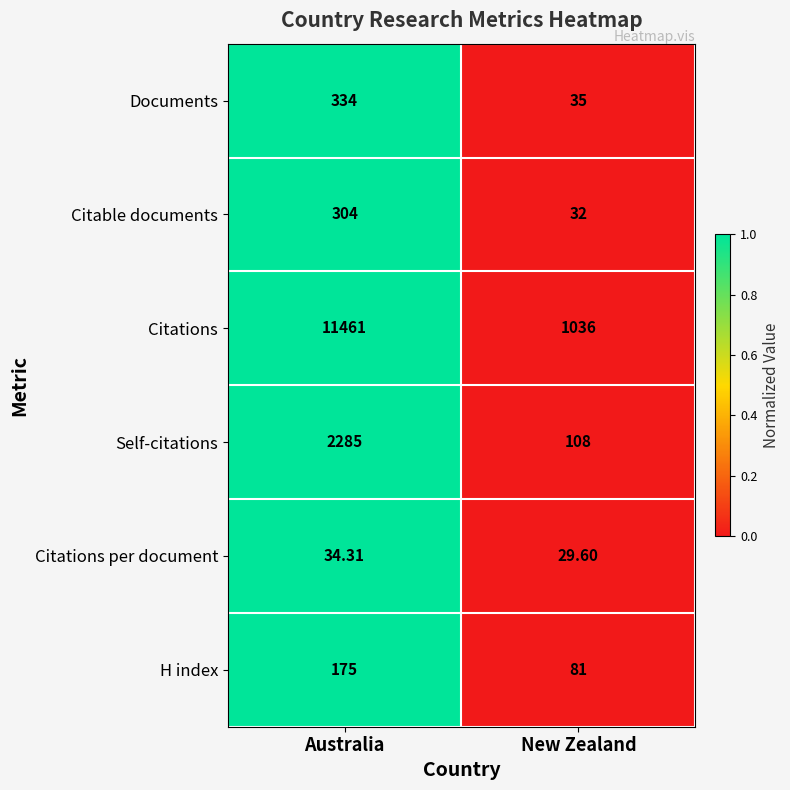

Rank the series at Australia from lowest to highest value.

Citations per document, H index, Citable documents, Documents, Self-citations, Citations